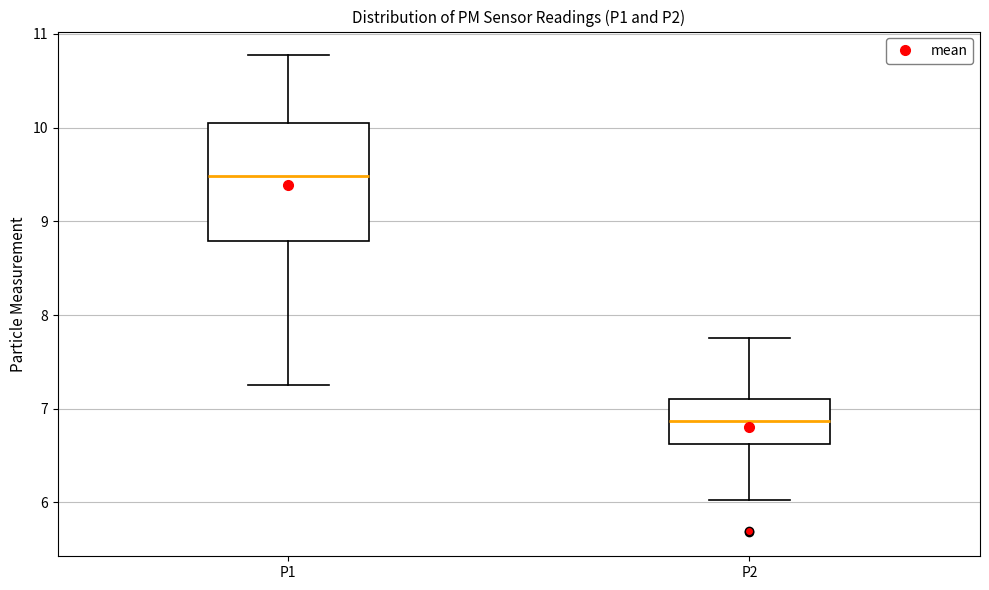

Reading left to right, read every box against the y-axis: the position of its median line, the range the box covers, and the ends of its whiskers. The values are not printed on the chart, so give them approximately, as read against the axis.

P1: median 9.5, box 8.8 to 10.0, whiskers 7.3 to 10.8
P2: median 6.9, box 6.6 to 7.1, whiskers 6.0 to 7.8